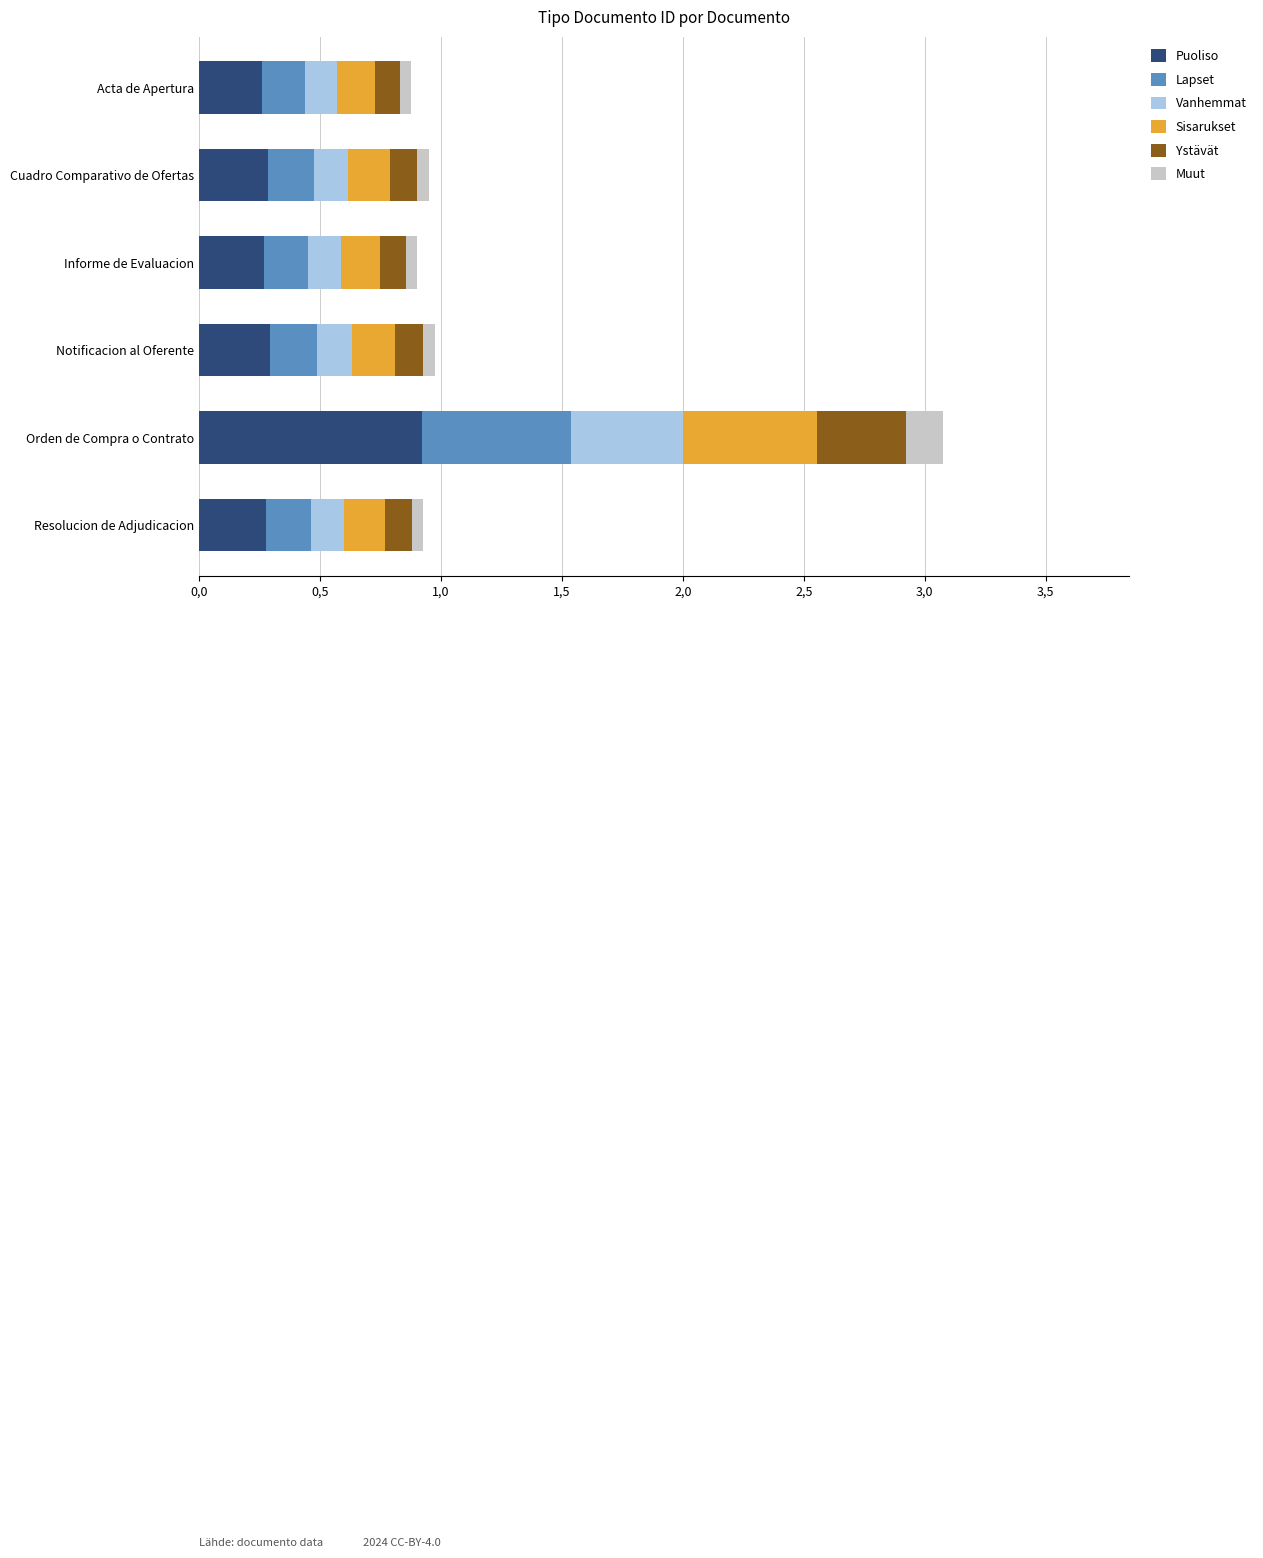

What are all the series names shown in the legend?

Puoliso, Lapset, Vanhemmat, Sisarukset, Ystävät, Muut